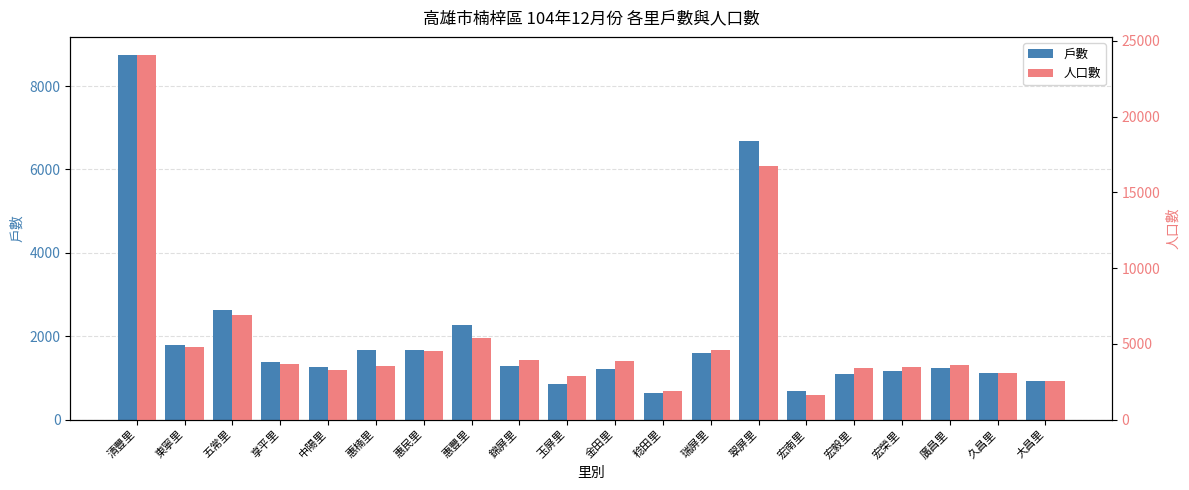

Read the 人口數 value at 宏南里, to the nearest 100.

1600